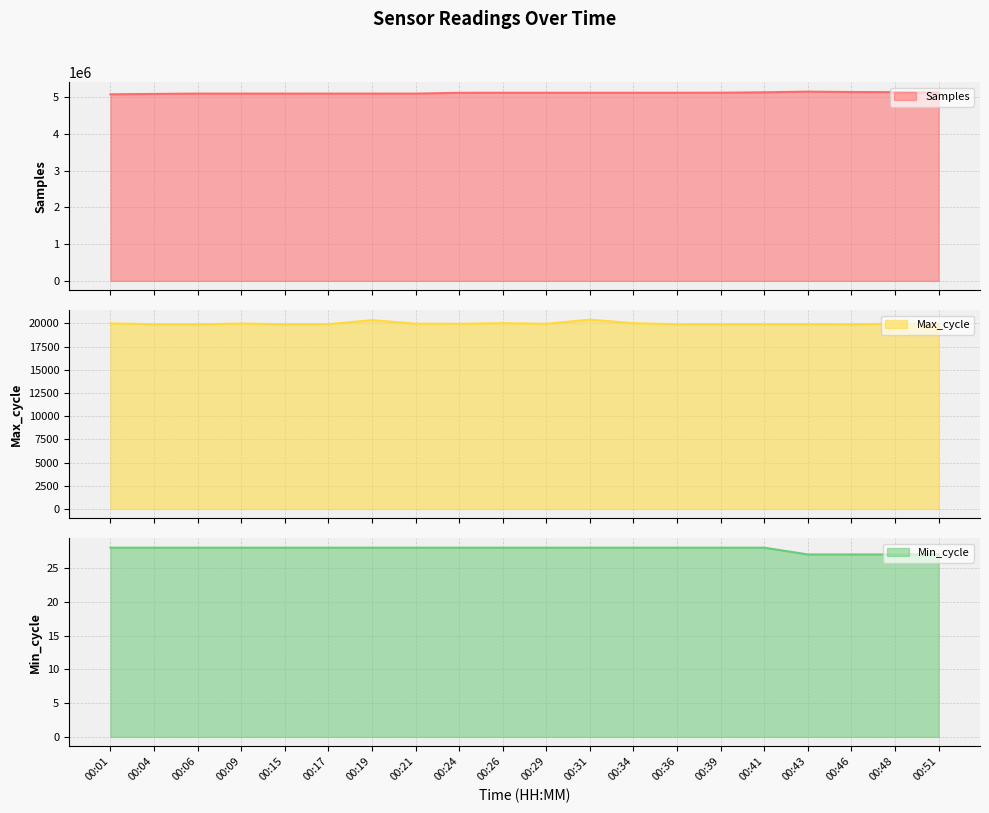

True or false: Samples has more than 2 interior local peaks.

False